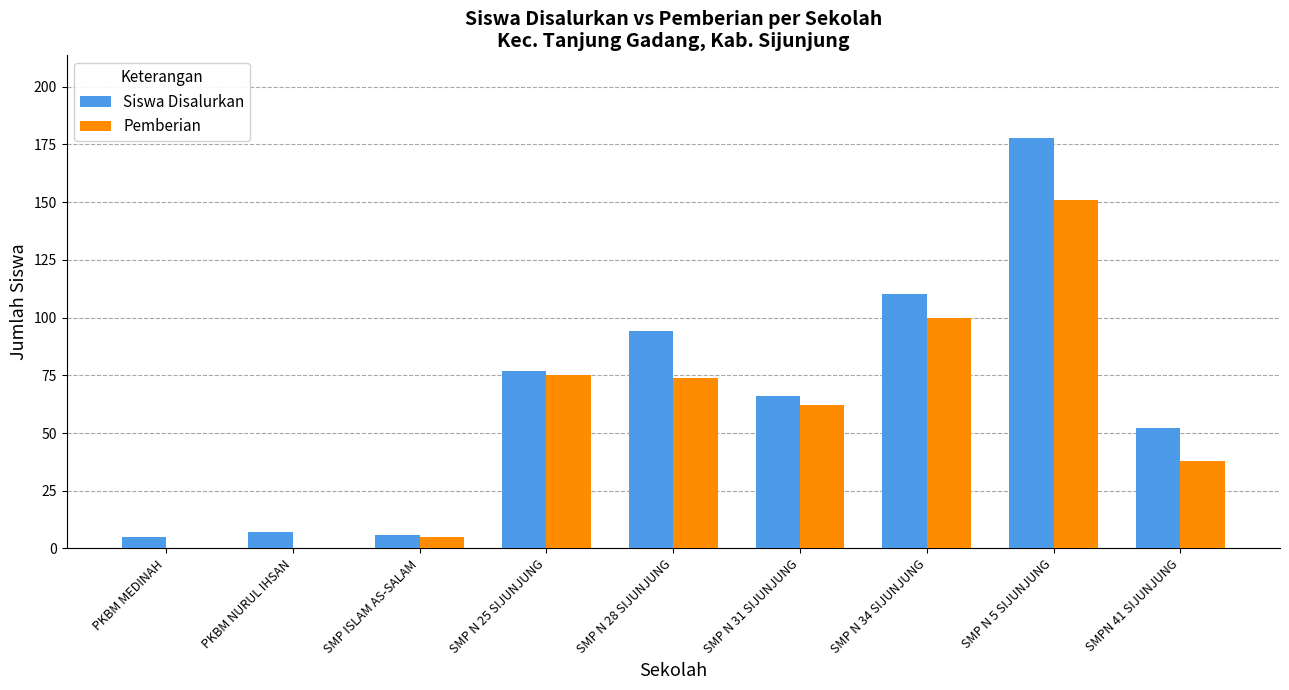

Does the chart contain stacked bars?

No